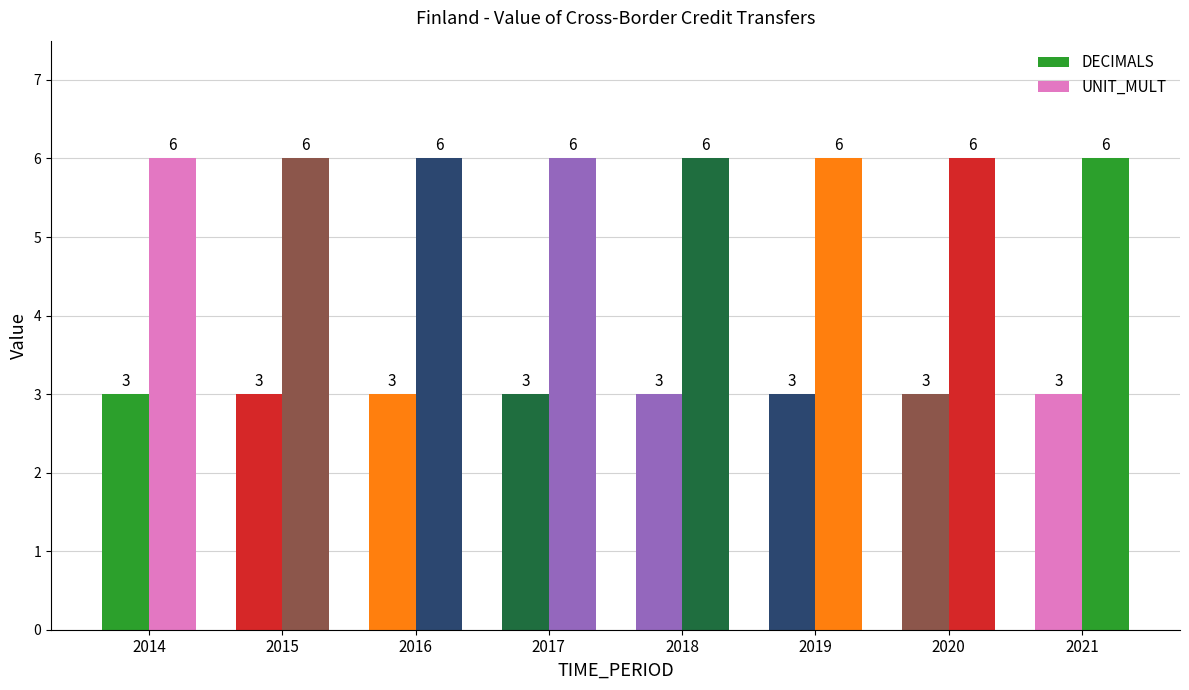

At which category is the sum across all series the highest?

2014